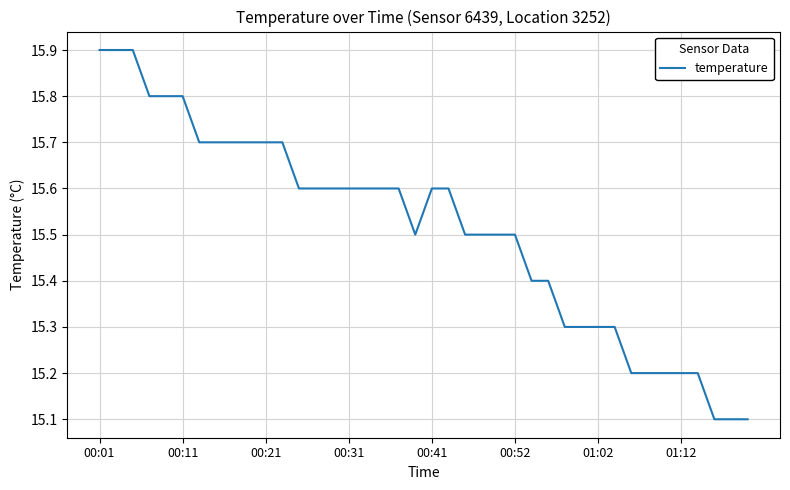

What is the minimum value shown in the chart?

15.1